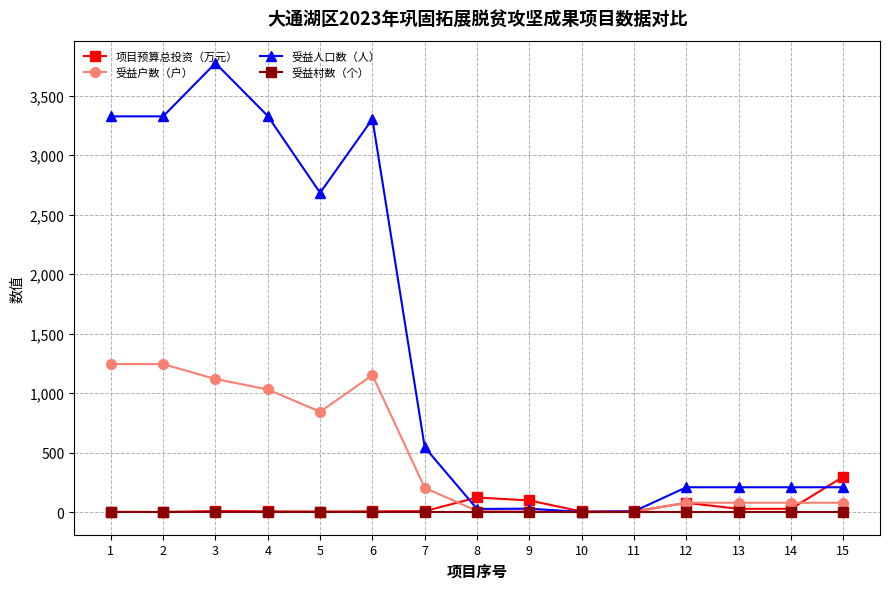

Is this an area chart (filled region under the line)?

No